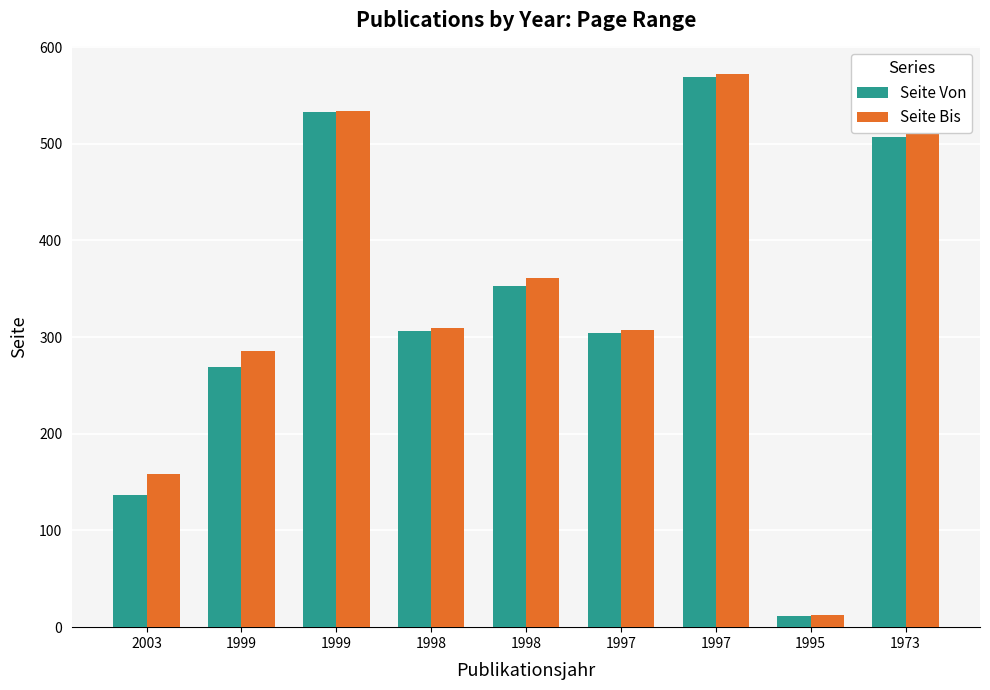

At which label does Seite Bis first exceed 309?

1999